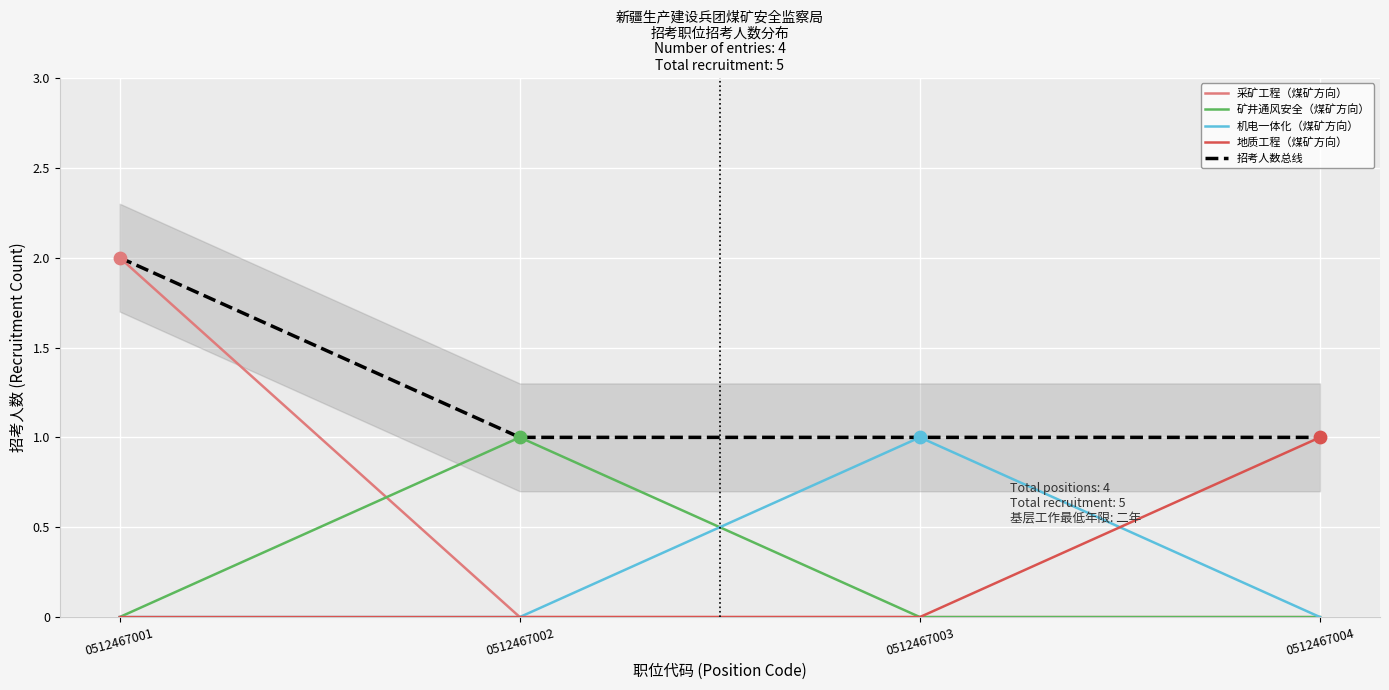

At how many categories does at least one series exceed 1?

1